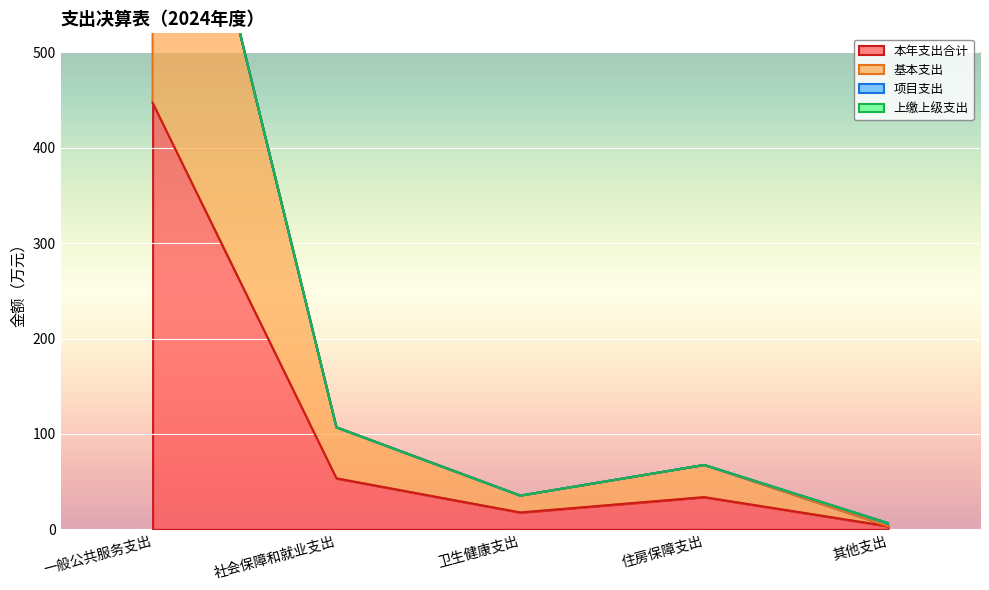

At which label is 本年支出合计 closest to 225?

社会保障和就业支出